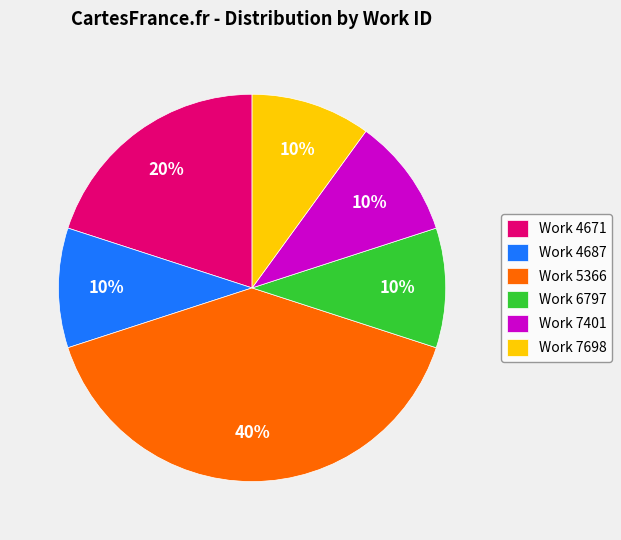

The Work 6797 slice represents 10% of the pie. True or false?

True